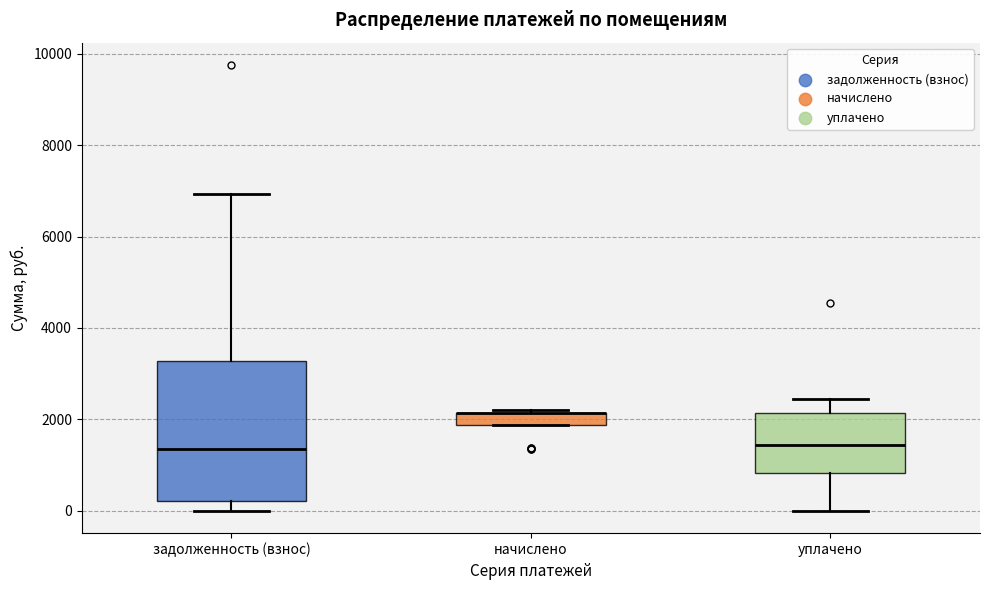

Comparing the boxes themselves (not the whiskers), which one is the tallest?

задолженность (взнос)